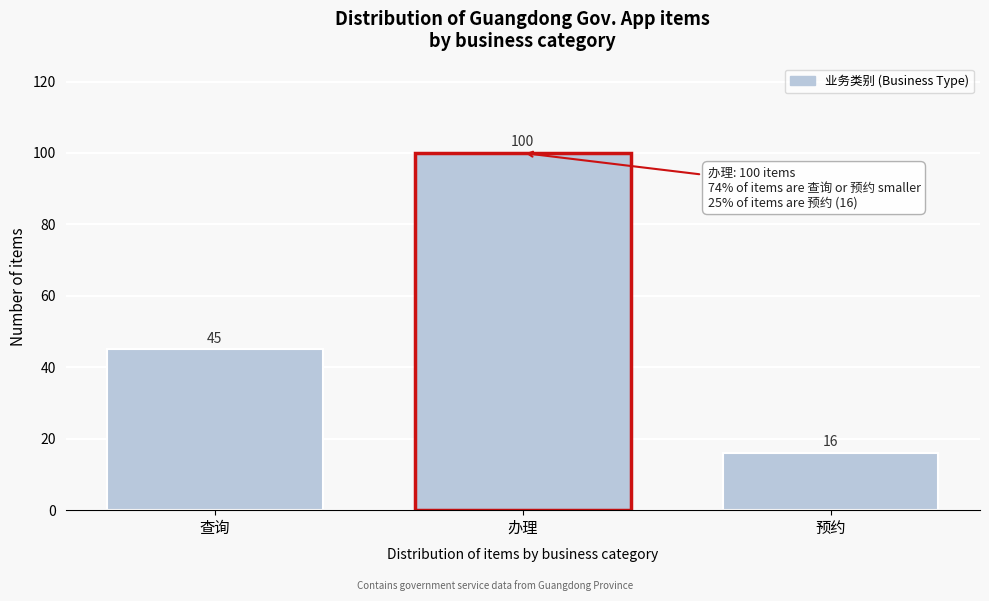

Reading left to right, what are all the values shown in this chart?

45	100	16